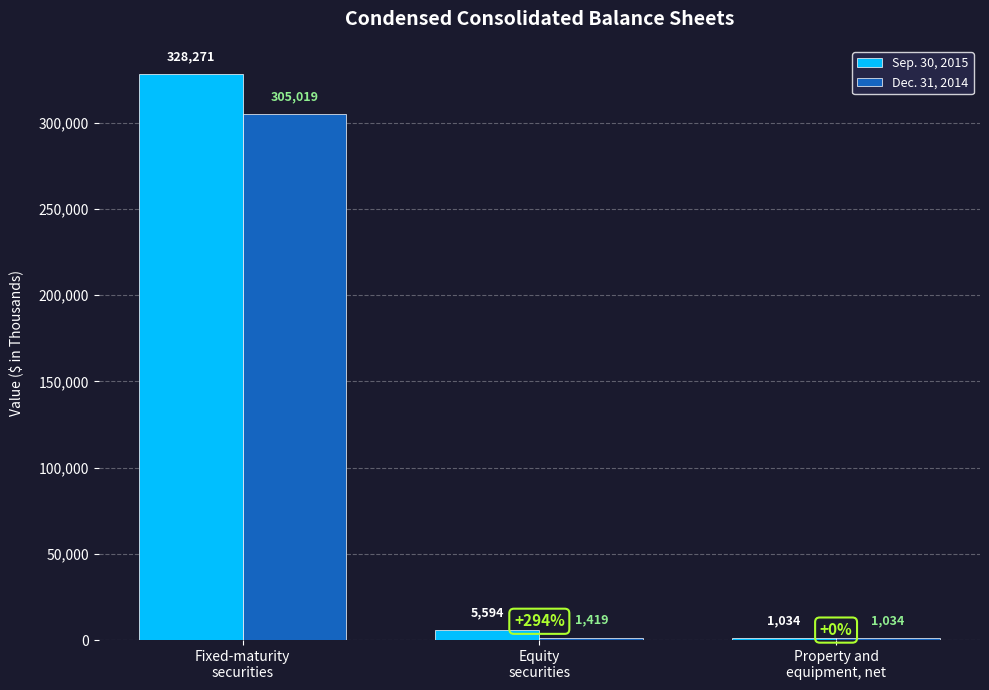

Which series has the largest total across all categories?

Sep. 30, 2015